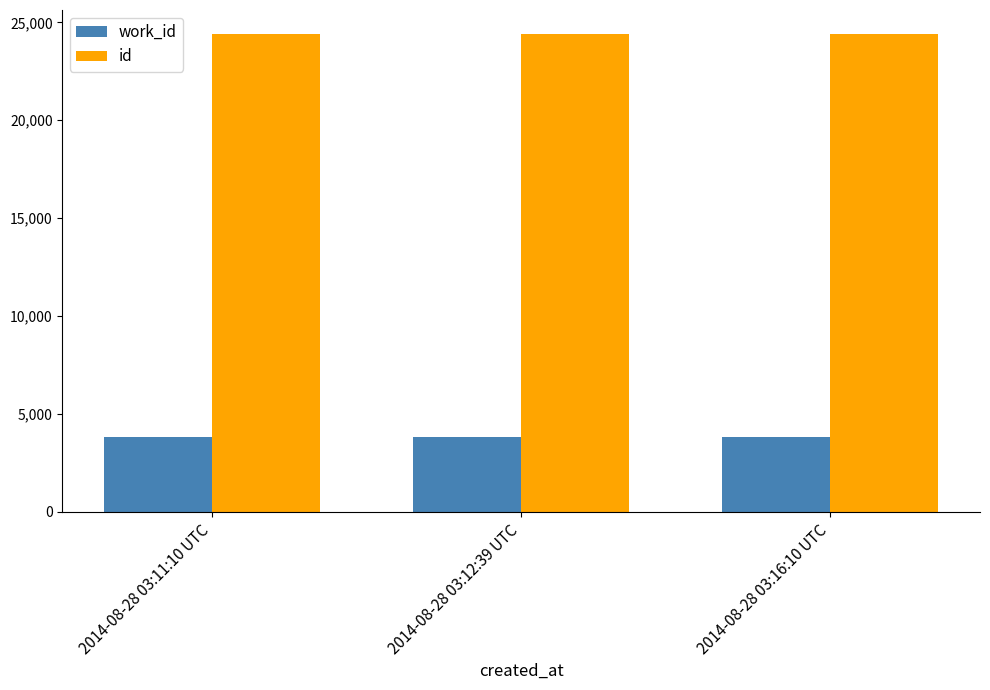

Does the chart contain stacked bars?

No